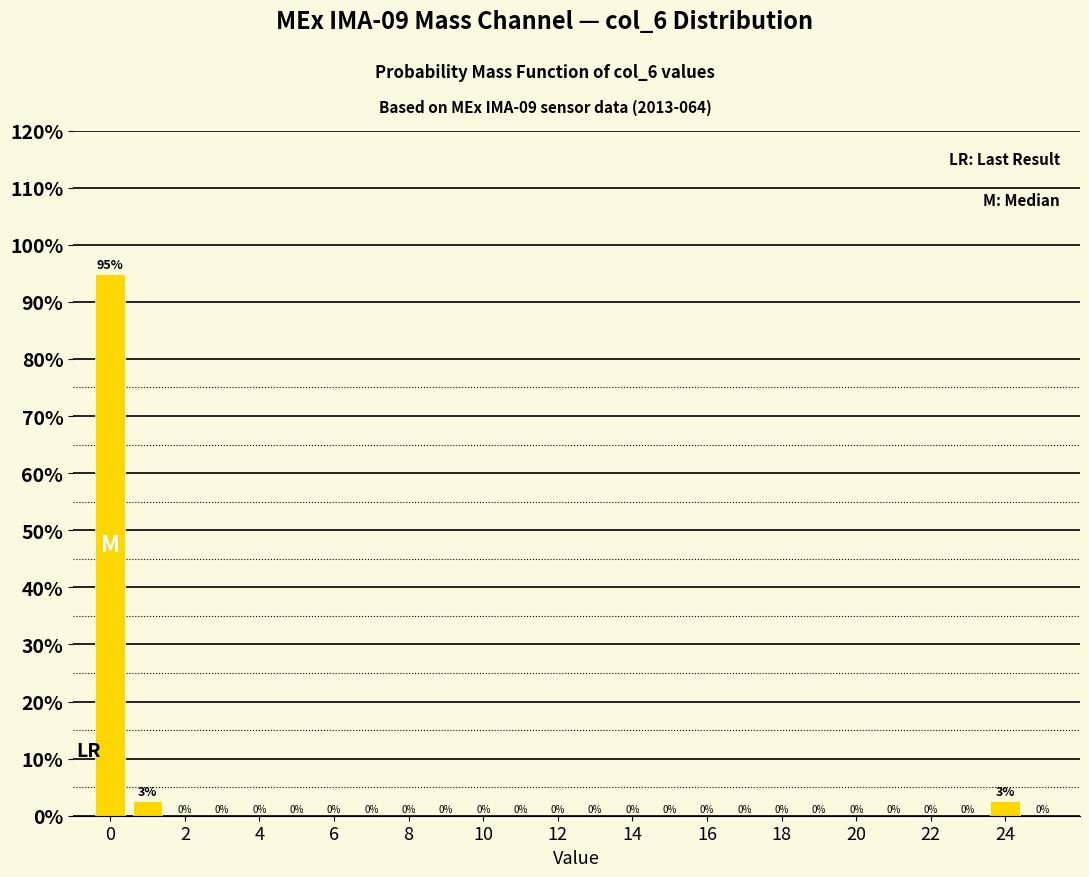

Which range on the x-axis has the tallest bar?

-0.5 to 0.5